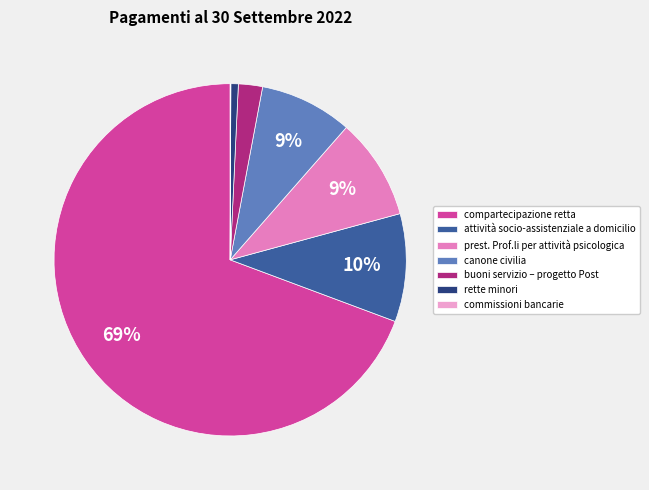

The attività socio-assistenziale a domicilio slice represents 10% of the pie. True or false?

True